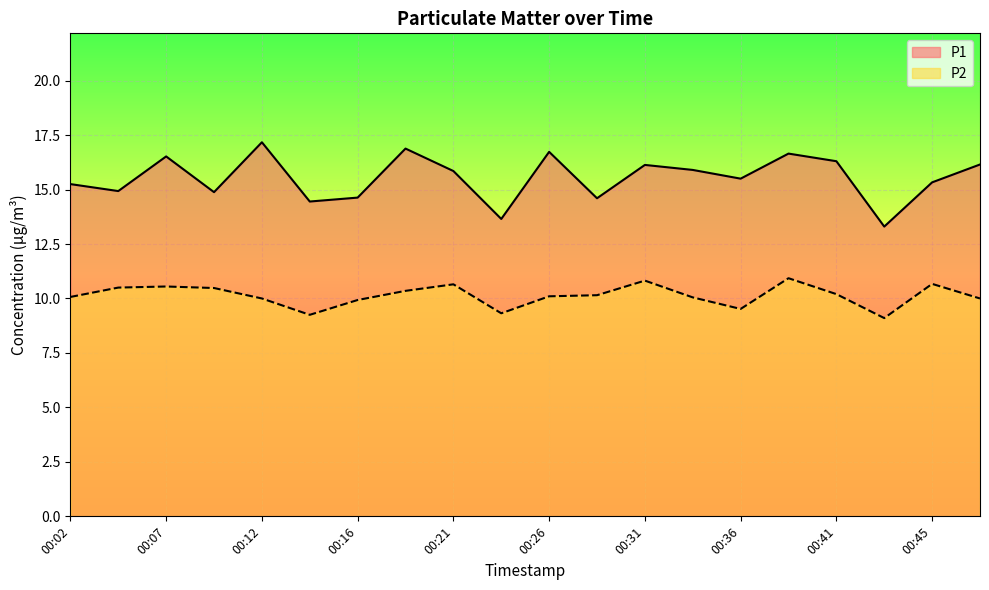

What is the lowest value of the P2 series?

9.1